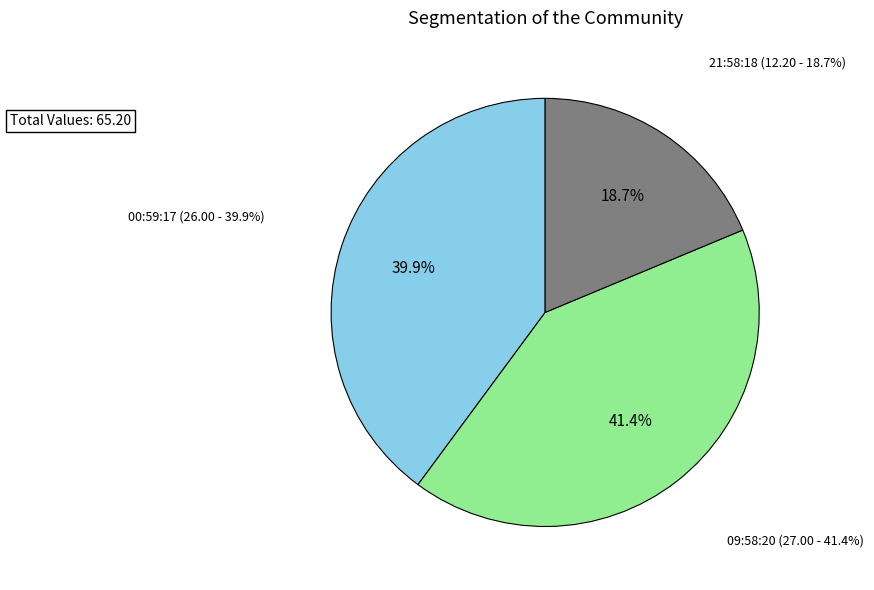

What is the largest slice in the pie chart?

2022-12-05T09:58:20.475Z